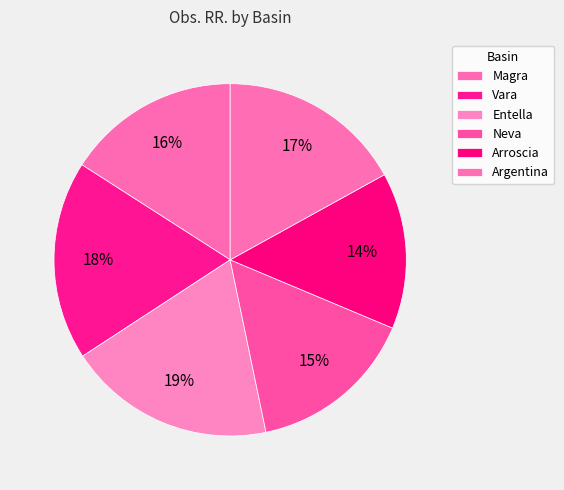

To the nearest percent, what percentage of the pie is Vara?

18%